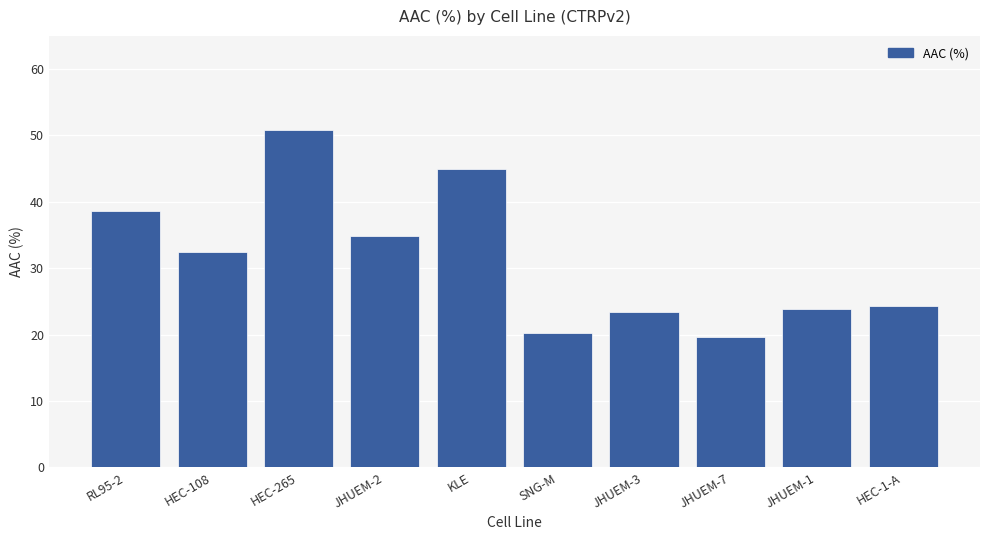

What is the difference between the maximum and minimum values?

31.2